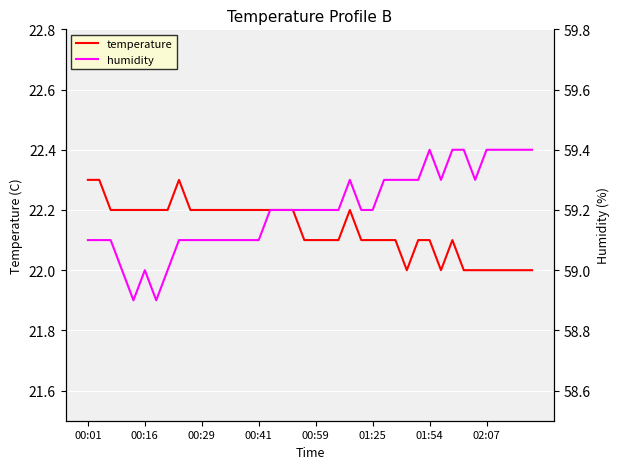

Which has a higher value, 37 or 21?

21